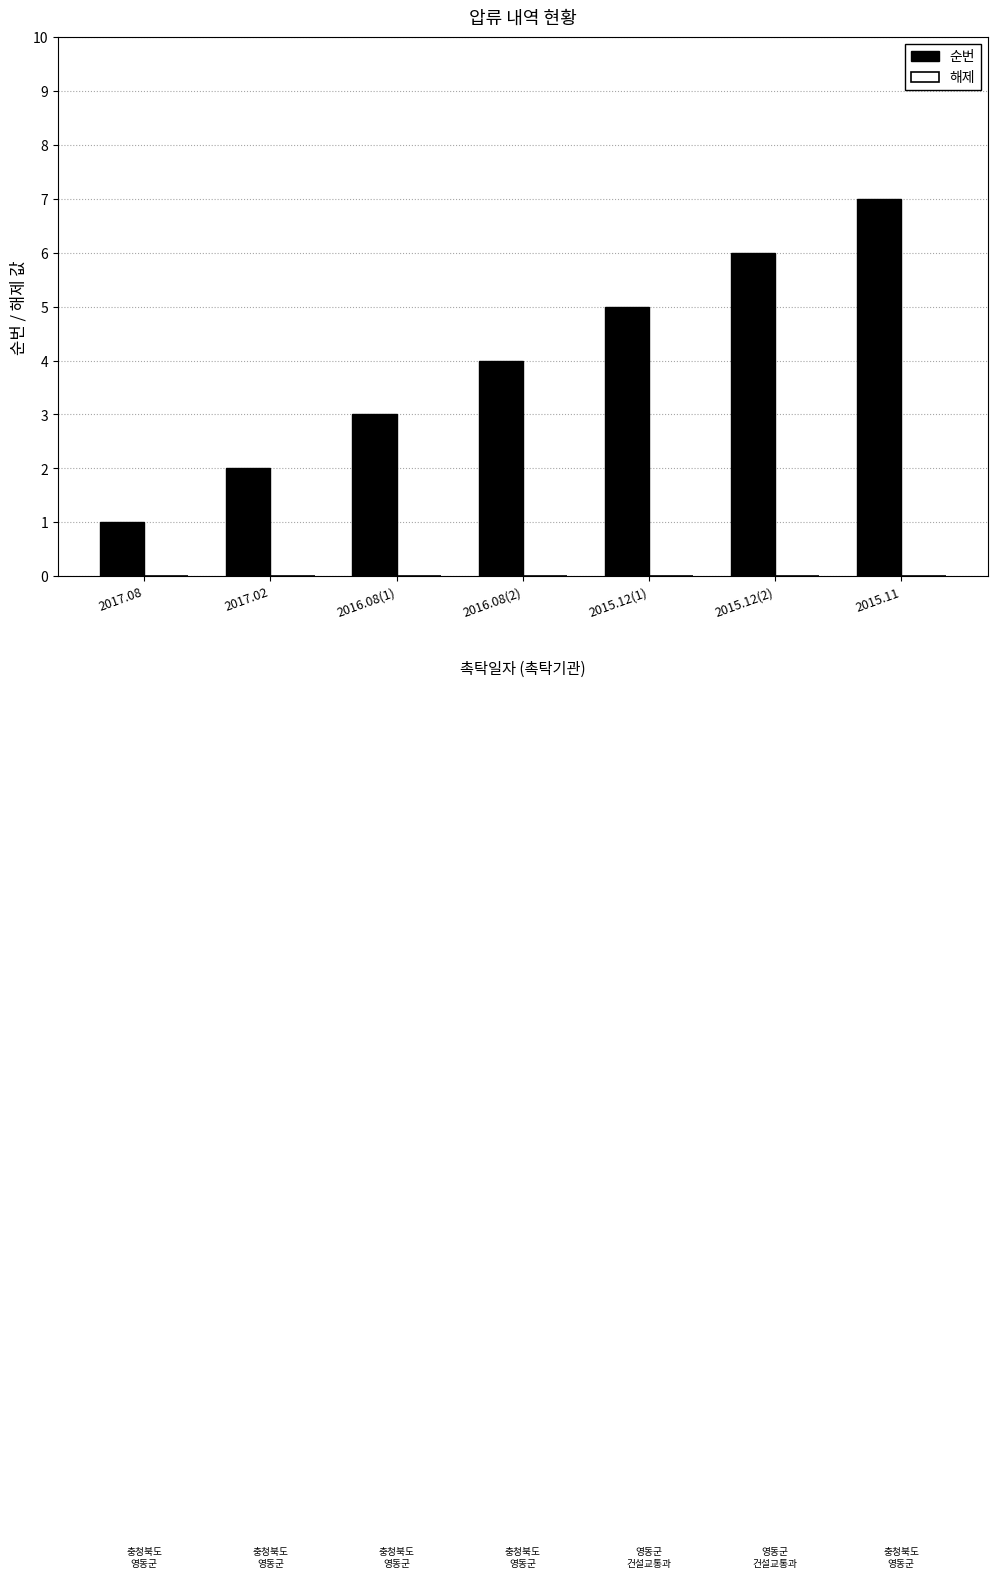

What is the difference between the second highest and minimum values?

5